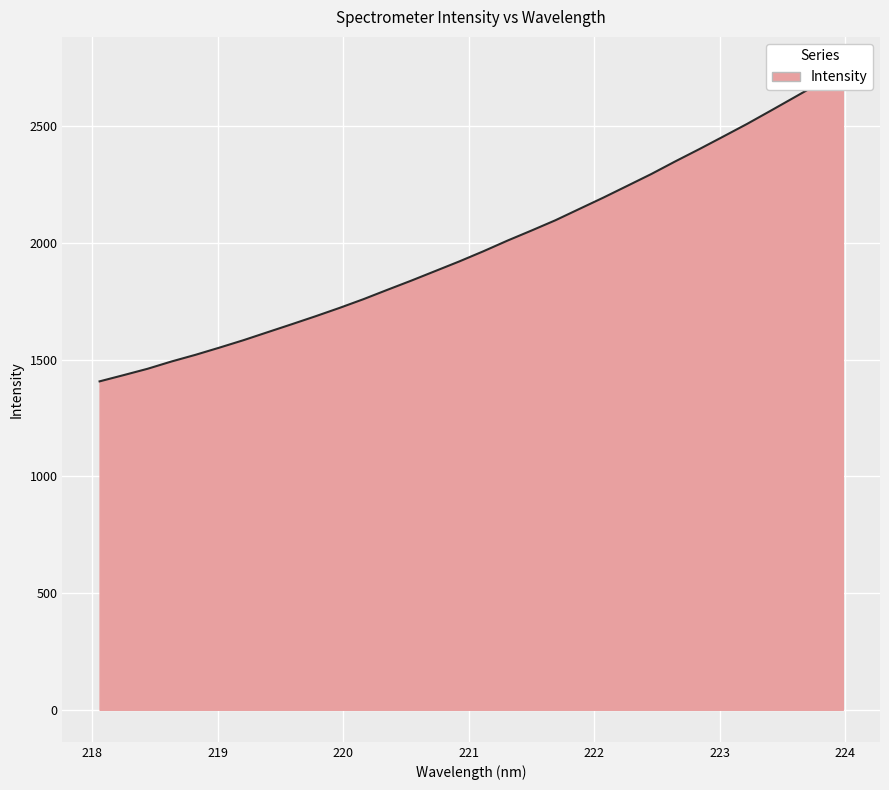

What is the greatest value displayed?

2744.8